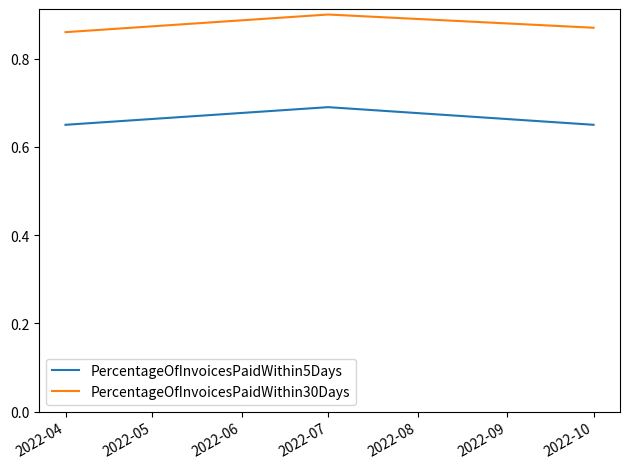

Which category has the highest value in the PercentageOfInvoicesPaidWithin30Days series?

2022-07